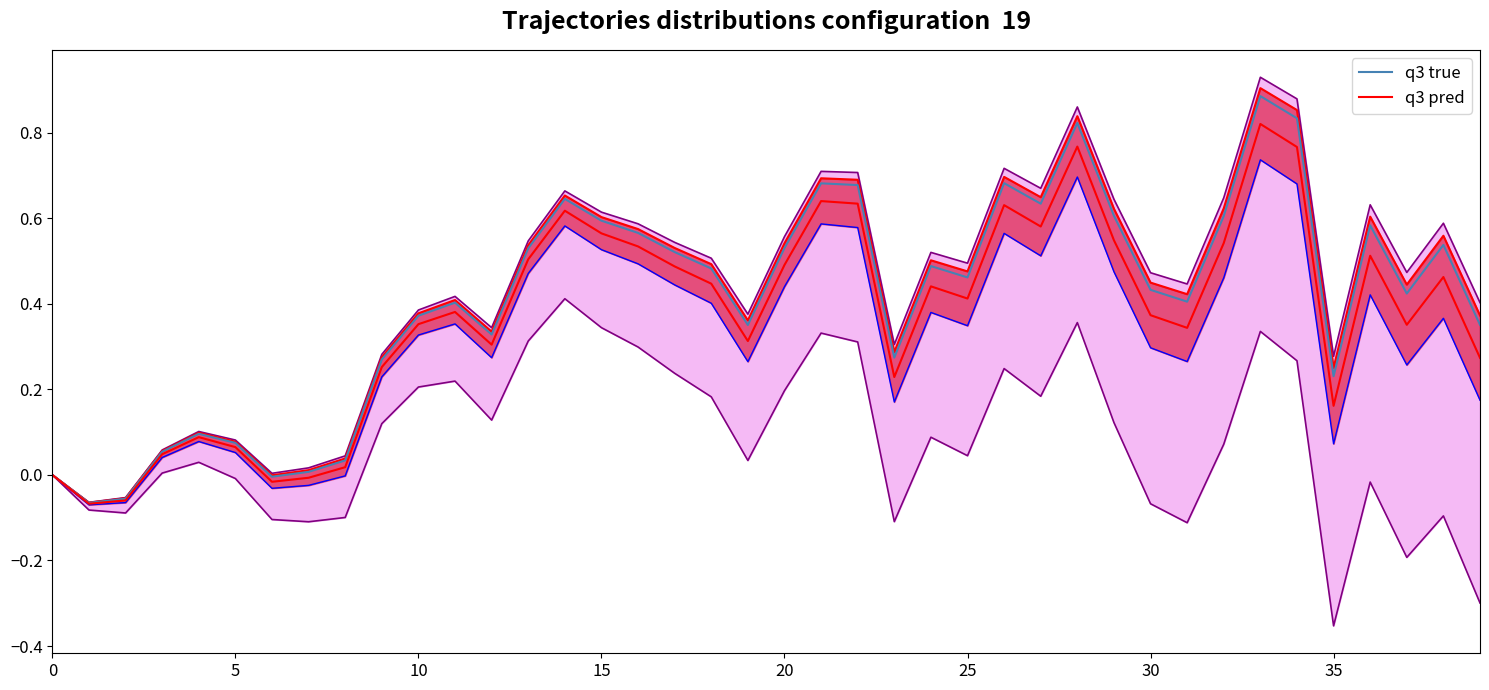

Is it true that the value at 2007-01 is 0.4?

False